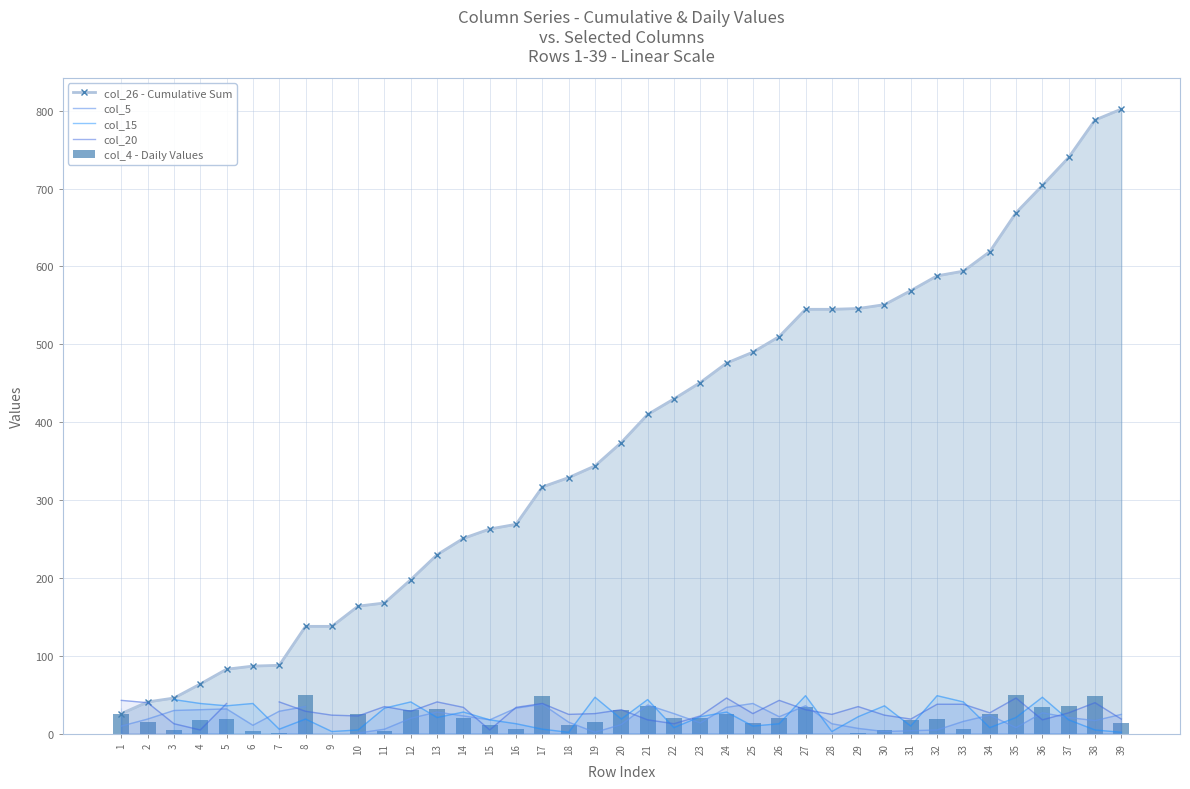

How many data points in col_5 are above 21?

18